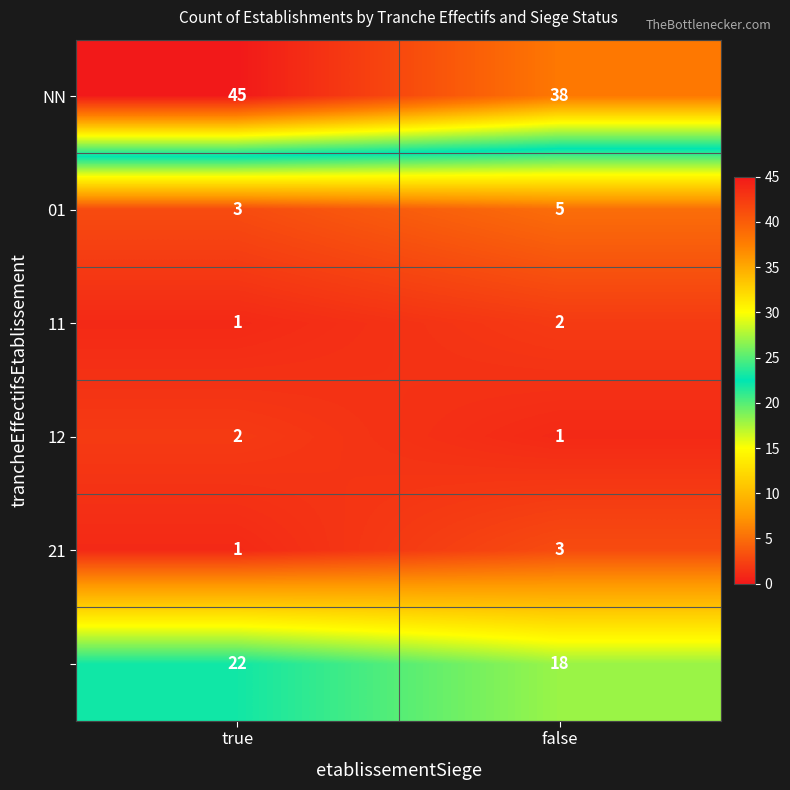

What is the difference between the highest and lowest values at false?

37